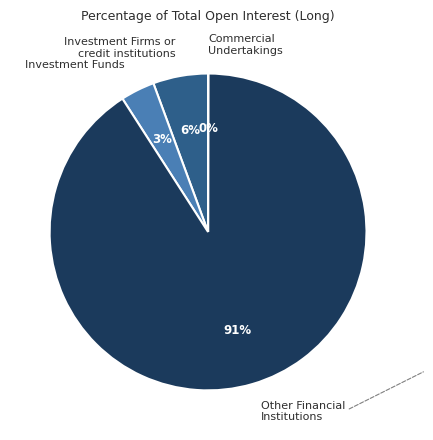

Which slice is the largest?

Other Financial Institutions